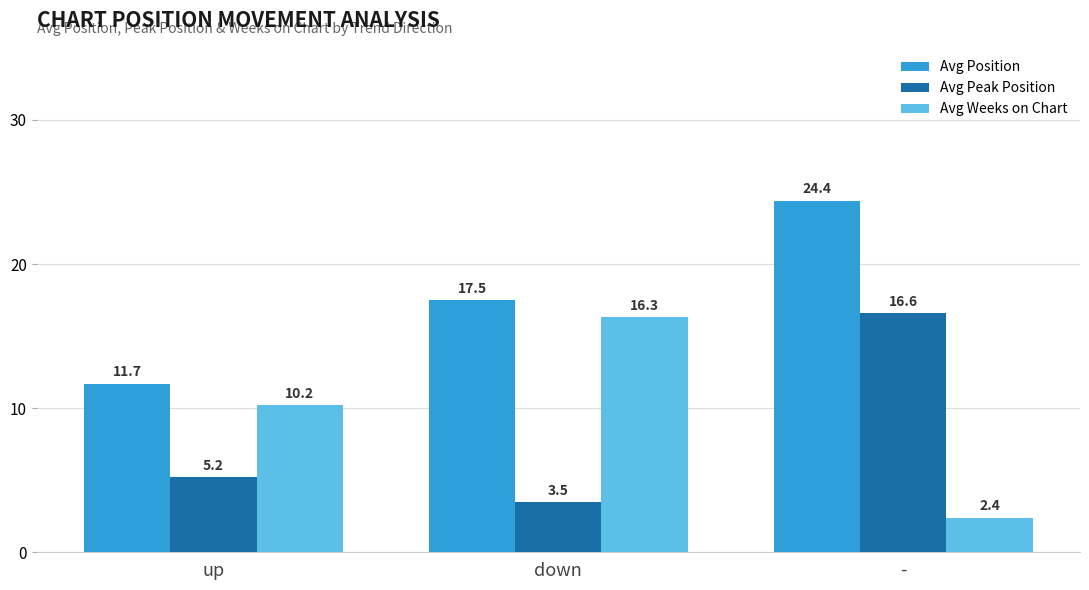

What is the label of the 3rd bar from the right?

up